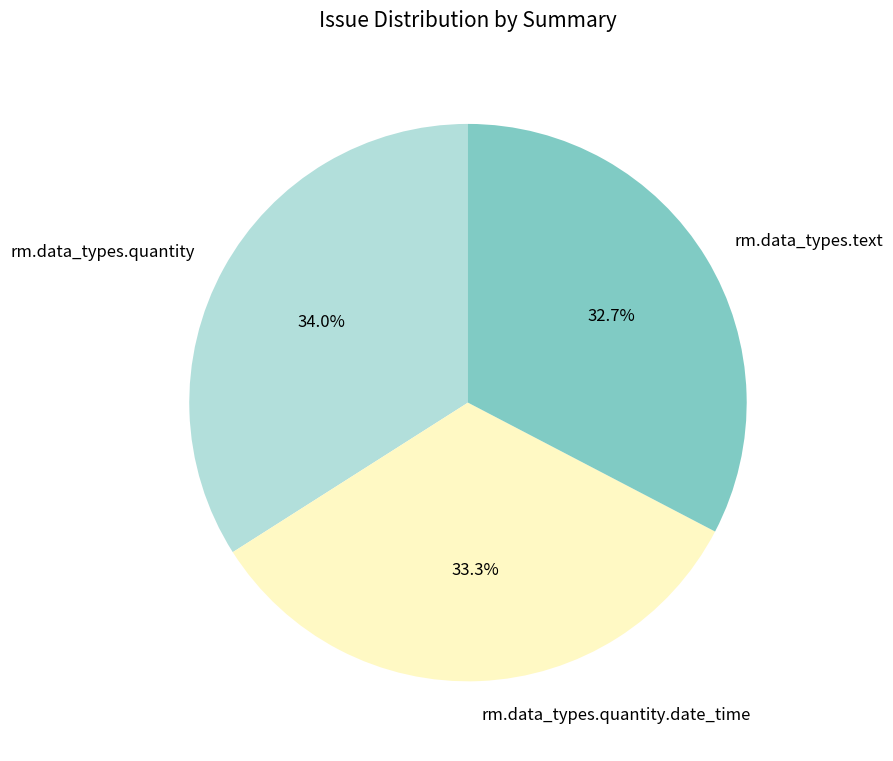

Which has a higher value, rm.data_types.quantity.date_time or rm.data_types.quantity?

rm.data_types.quantity